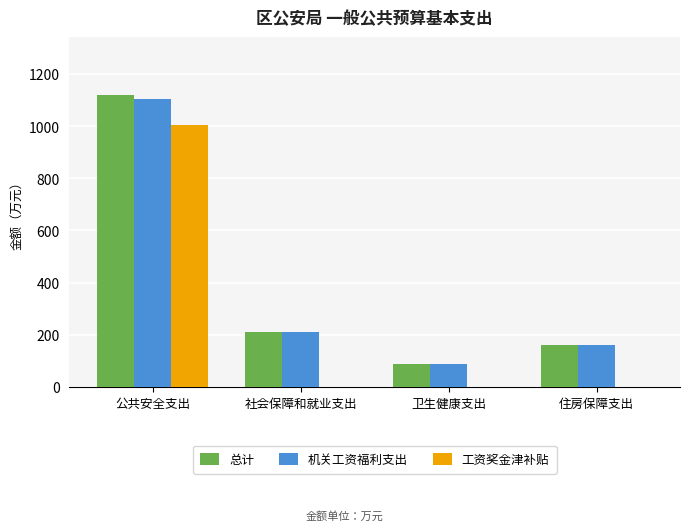

What value does the 机关工资福利支出 series have at 卫生健康支出?

89.0